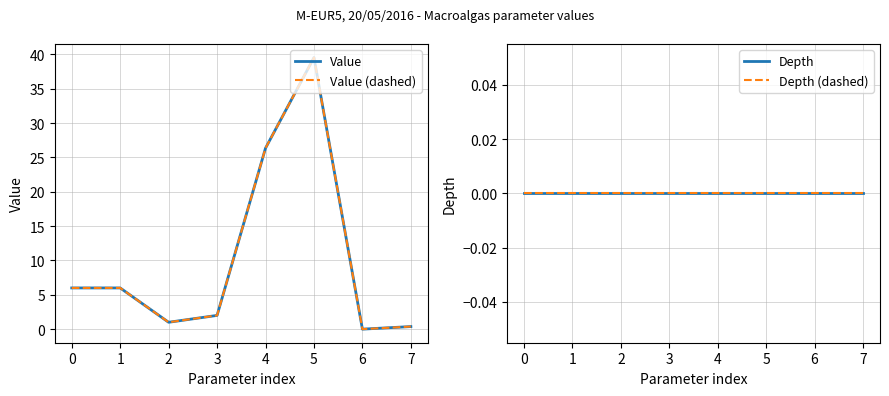

Rank the series at 6 from highest to lowest value.

Value, Value (dashed), Depth, Depth (dashed)